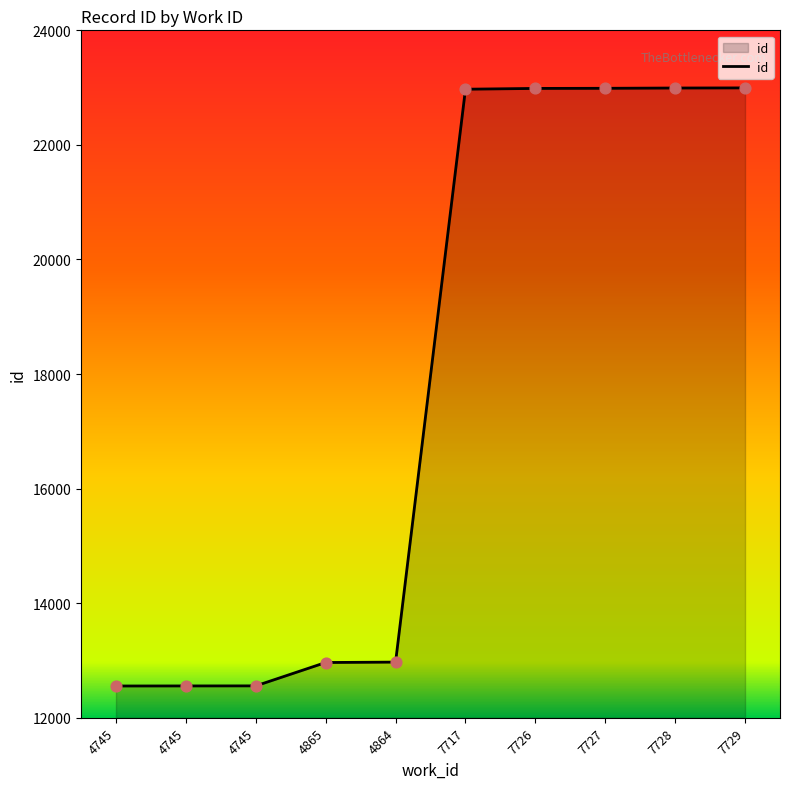

How many lines are shown in the chart?

1